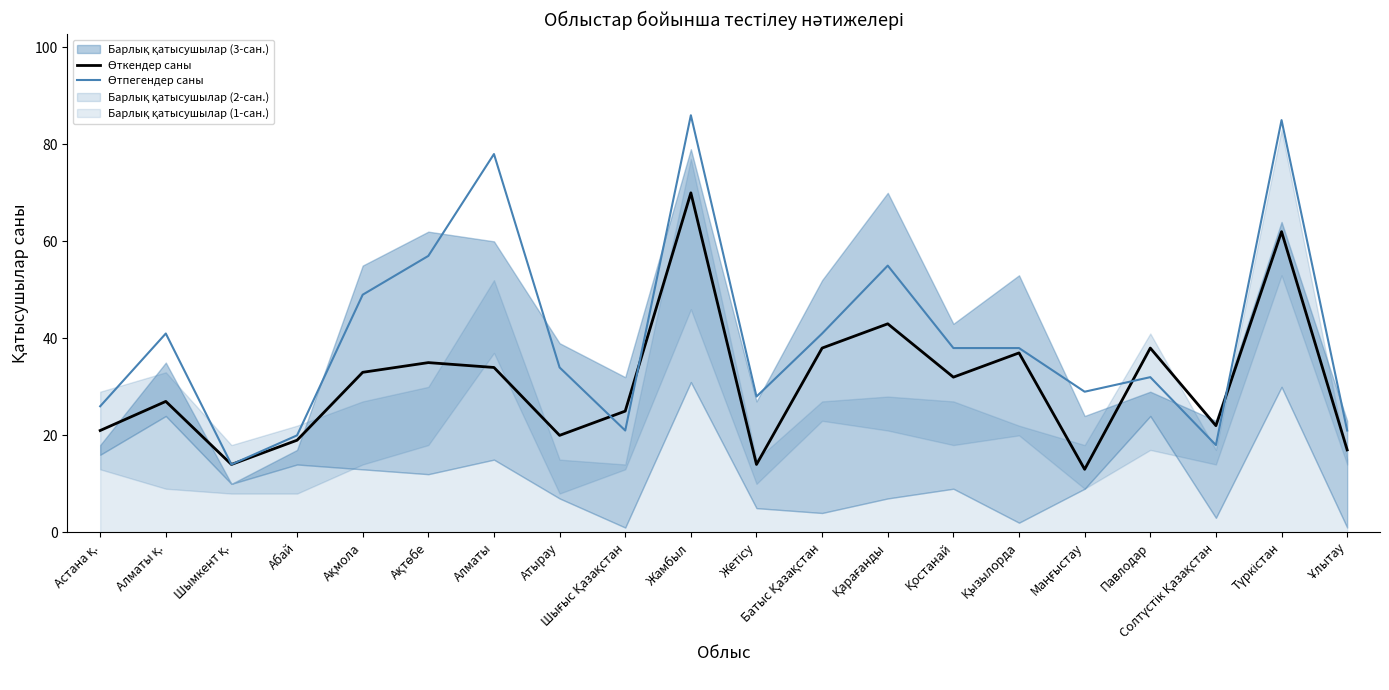

What is the label of the 3rd point from the right?

Солтүстік Қазақстан